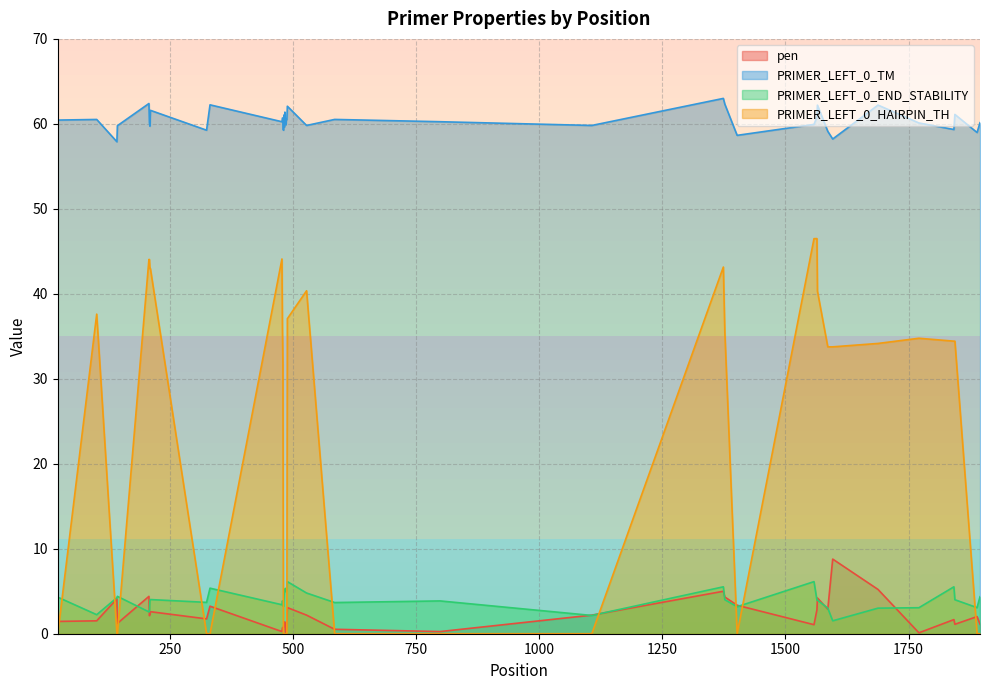

How many data points in PRIMER_LEFT_0_HAIRPIN_TH are less than 33?

20